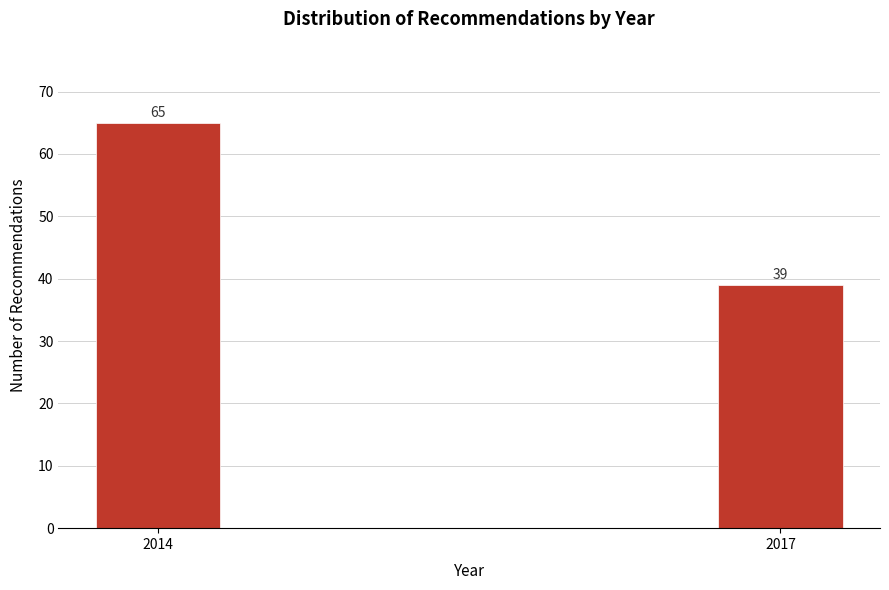

Reading left to right, extract all data points from this chart.

2014=65	2017=39